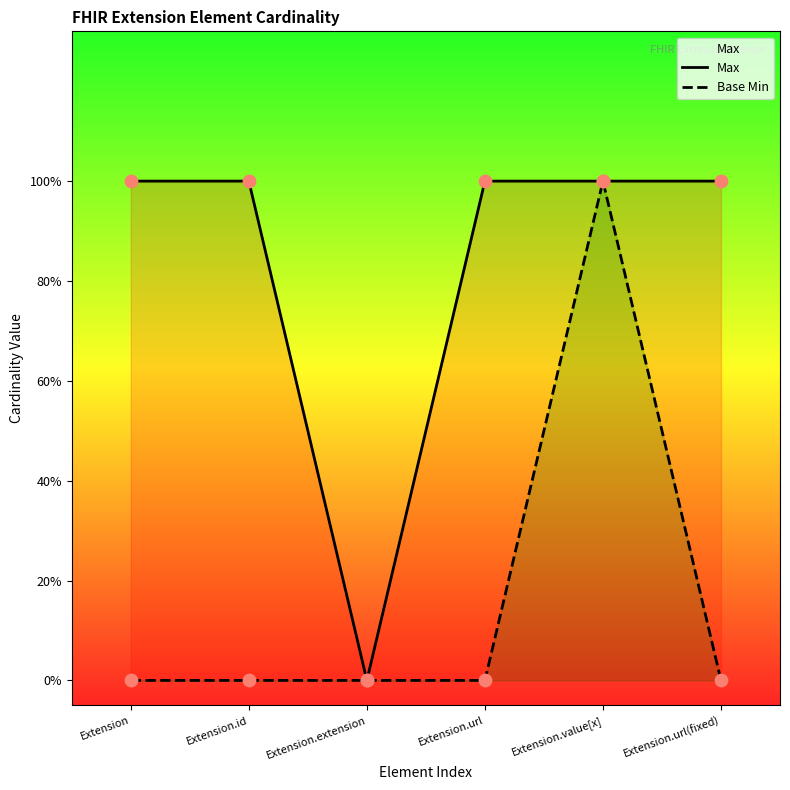

Which series has the largest total across all categories?

Max